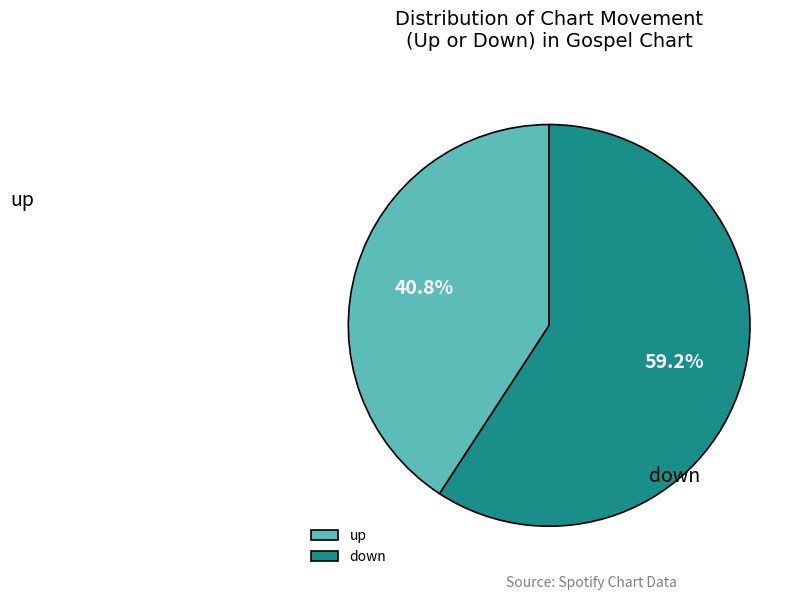

To the nearest percent, what is the average slice percentage?

50%